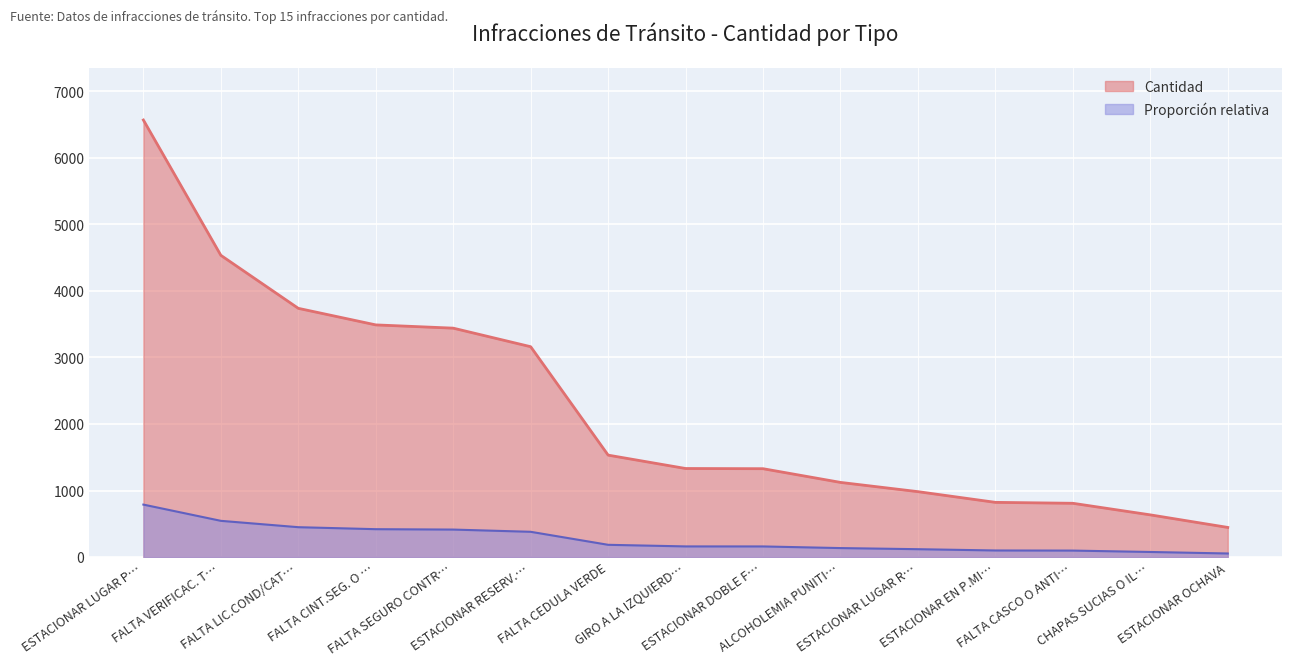

True or false: there are more than 2 points higher than both neighbors.

False